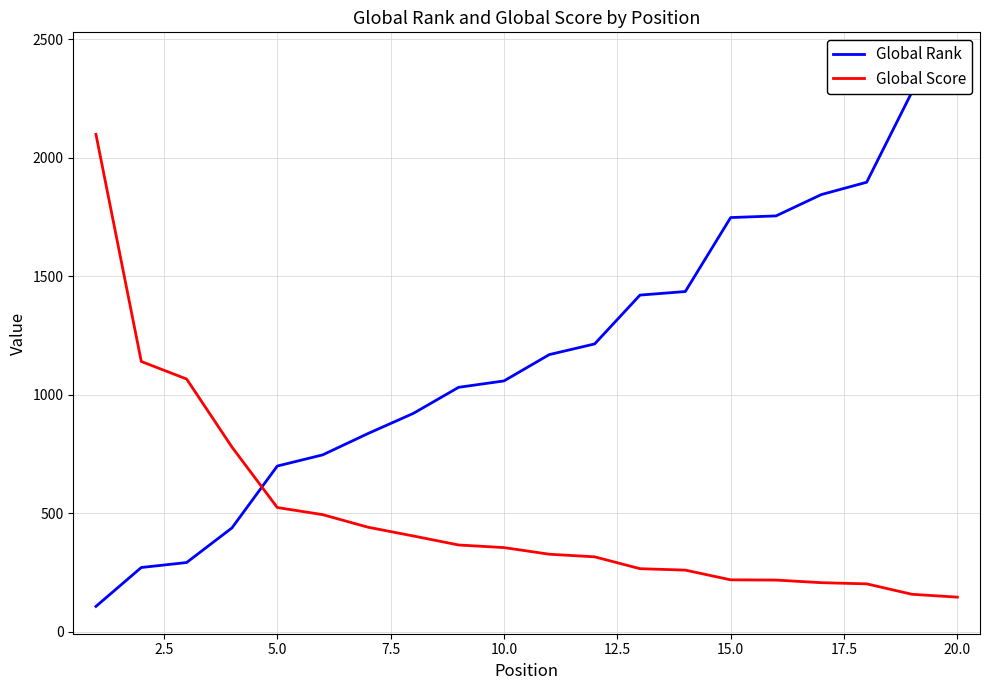

At how many categories does at least one series exceed 2002?

3